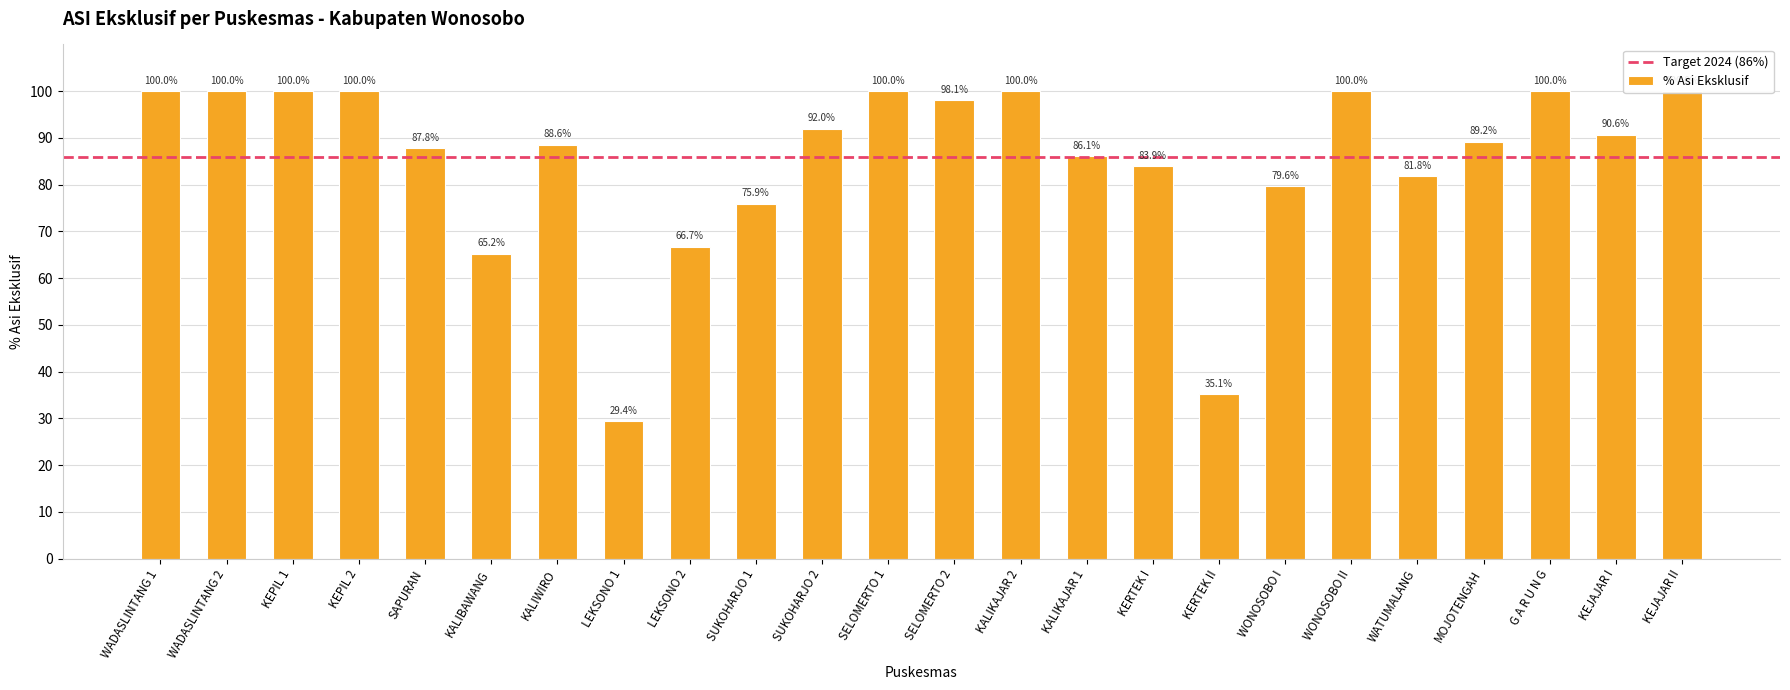

Where does the data first go above 90?

WADASLINTANG 1